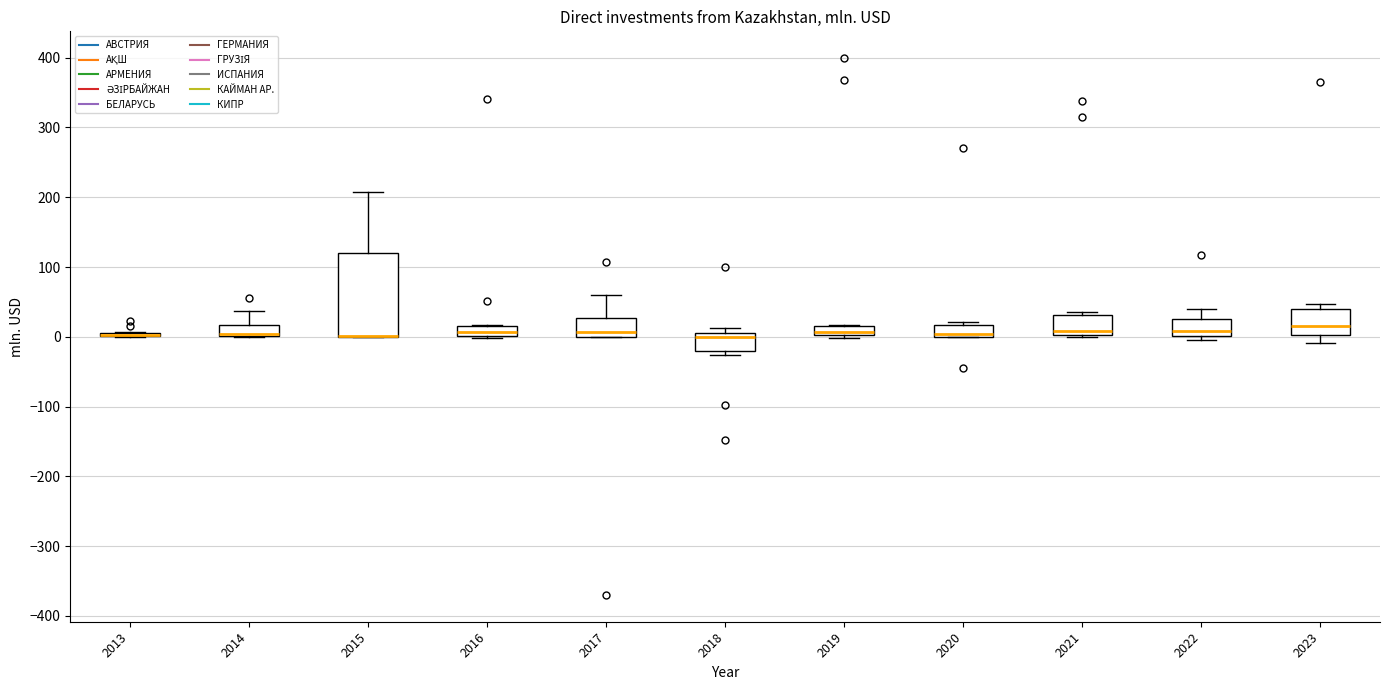

Where does the median line of the box at x = 2017 sit on the y-axis? The values are not printed on the chart, so give them approximately, as read against the axis.

10